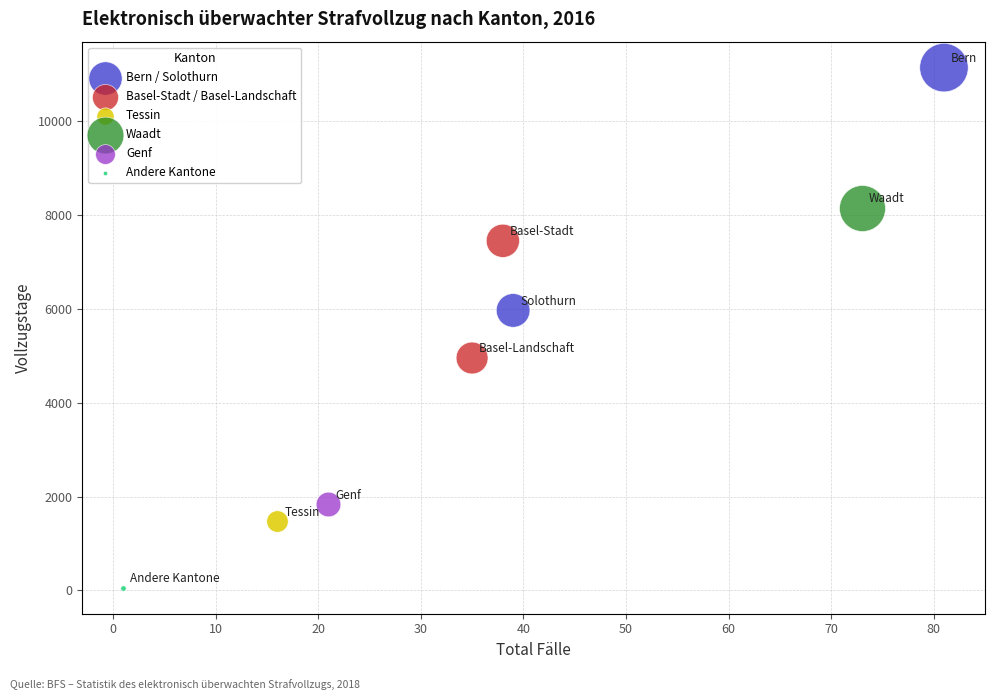

Which series reaches the minimum Y coordinate?

Andere Kantone